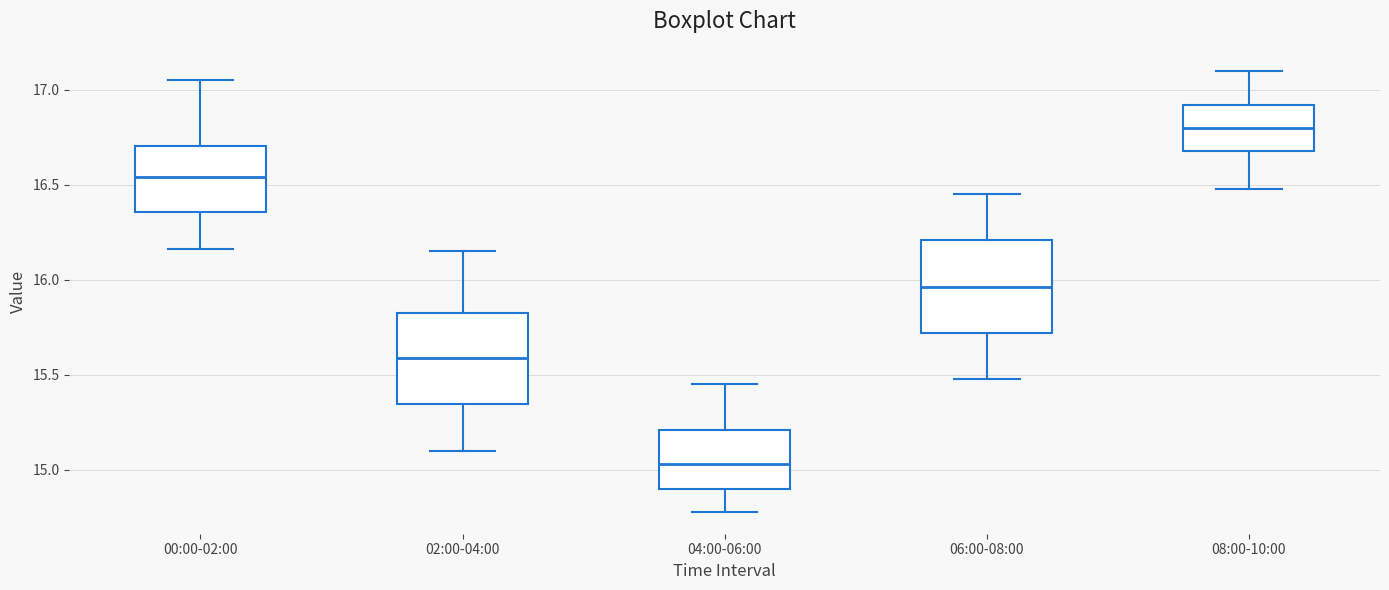

Where is the lower edge of the box for 00:00-02:00 on the y-axis? The values are not printed on the chart, so give them approximately, as read against the axis.

16.35